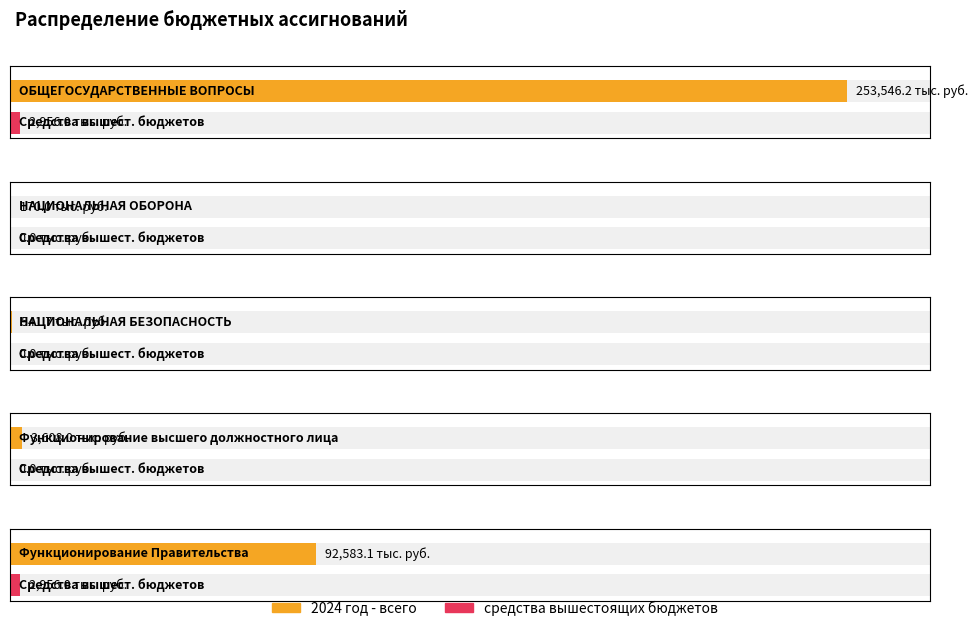

Is it true that 2024 год - всего equals 92583.1 at Функционирование Правительства?

True